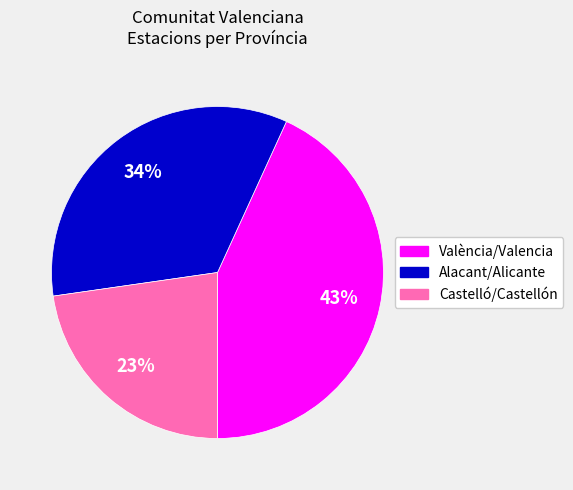

To the nearest percent, what percentage of the pie is Castelló/Castellón?

23%